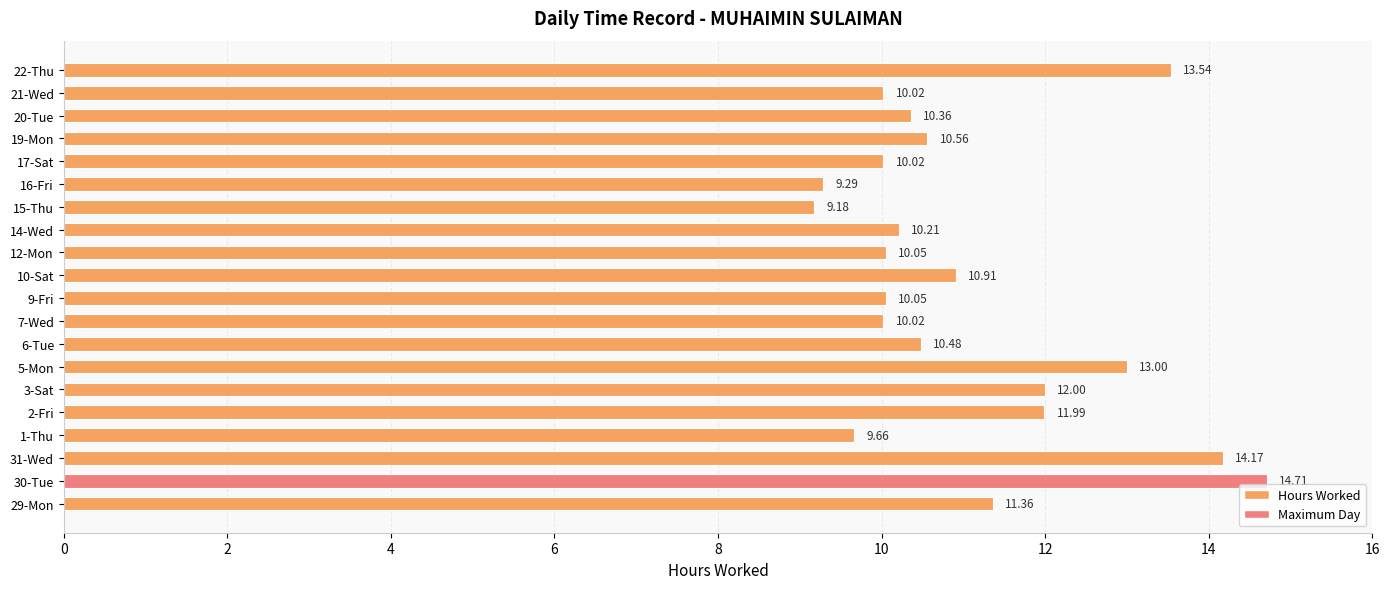

Which has a higher value, 5-Mon or 3-Sat?

5-Mon